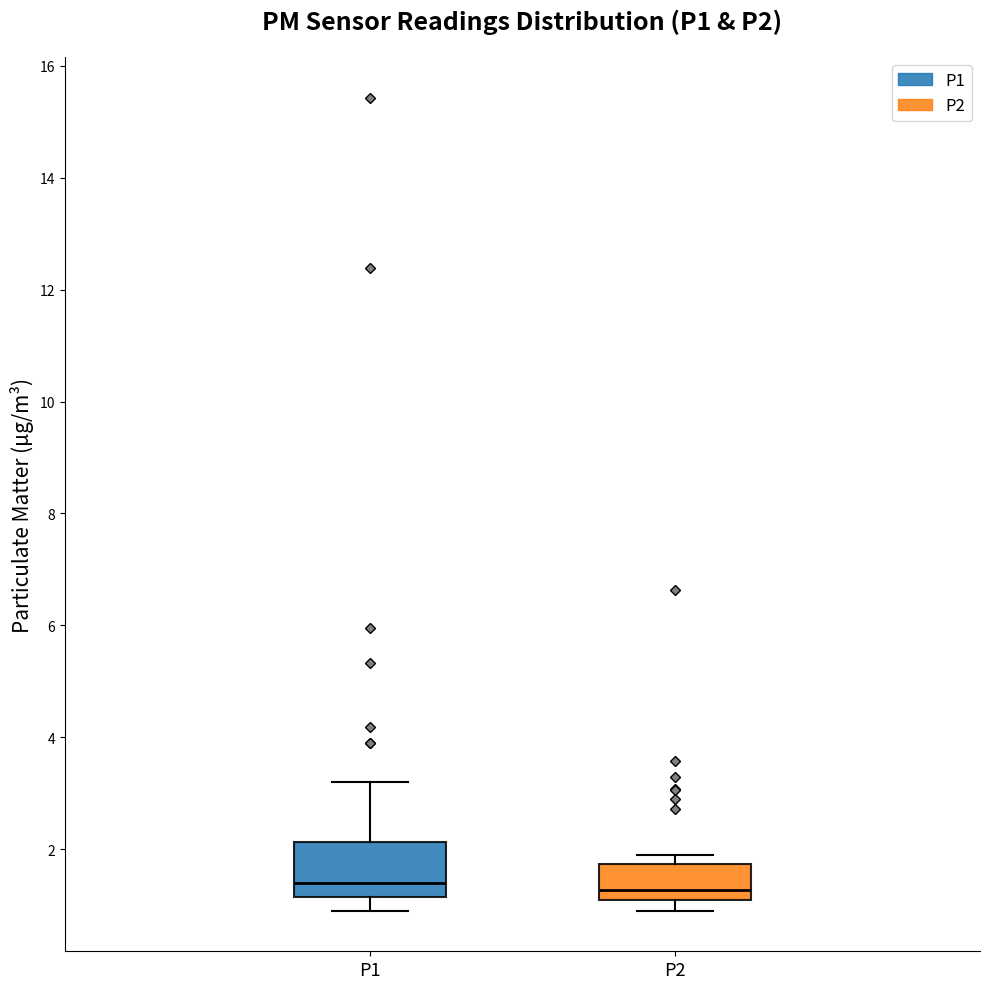

Reading left to right, read every box against the y-axis: the position of its median line, the range the box covers, and the ends of its whiskers. The values are not printed on the chart, so give them approximately, as read against the axis.

P1: median 1.4, box 1.2 to 2.2, whiskers 1.0 to 3.2
P2: median 1.2, box 1.0 to 1.8, whiskers 1.0 (just below the box's lower edge) to 2.0